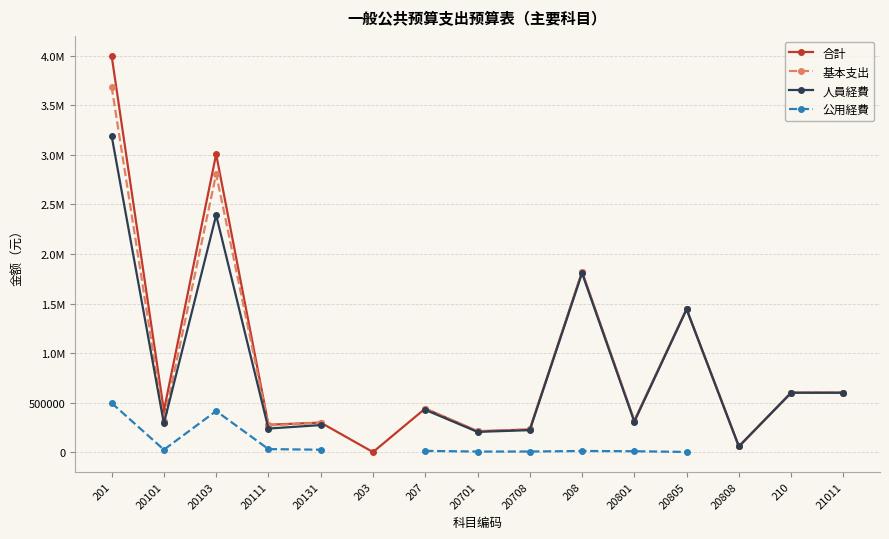

What are all the series names shown in the legend?

合計, 基本支出, 人員経費, 公用経費